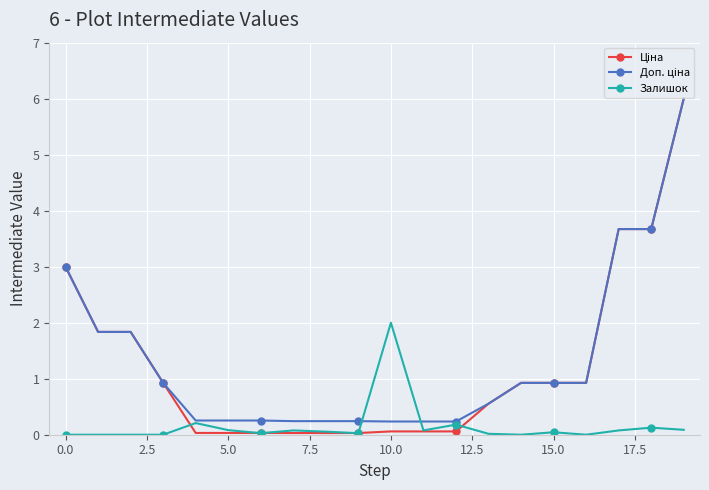

True or false: Залишок has more than 2 interior local peaks.

True